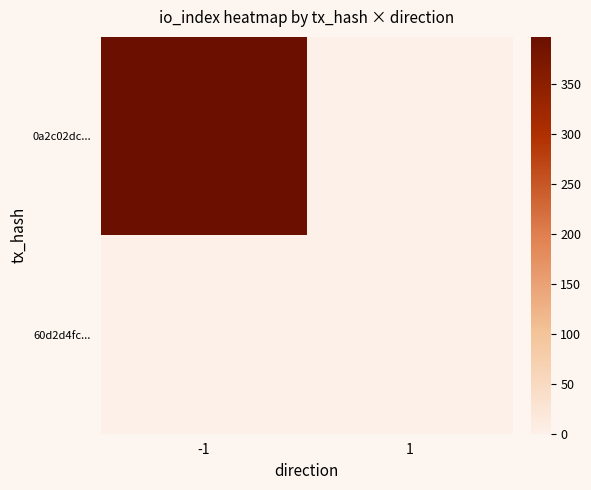

At which category does the chart reach its peak across all series?

-1